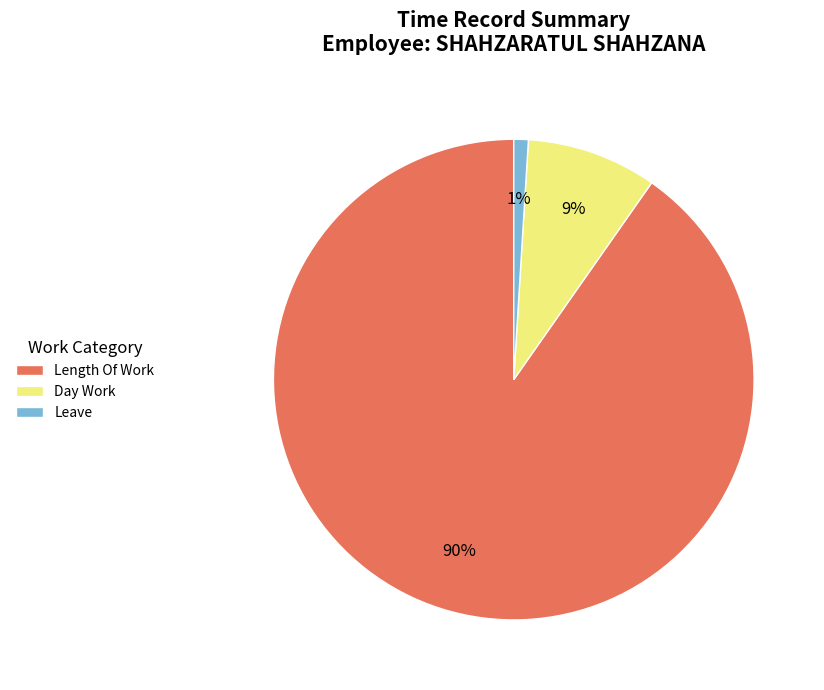

To the nearest percent, what is the combined percentage of Leave and Length Of Work?

91%